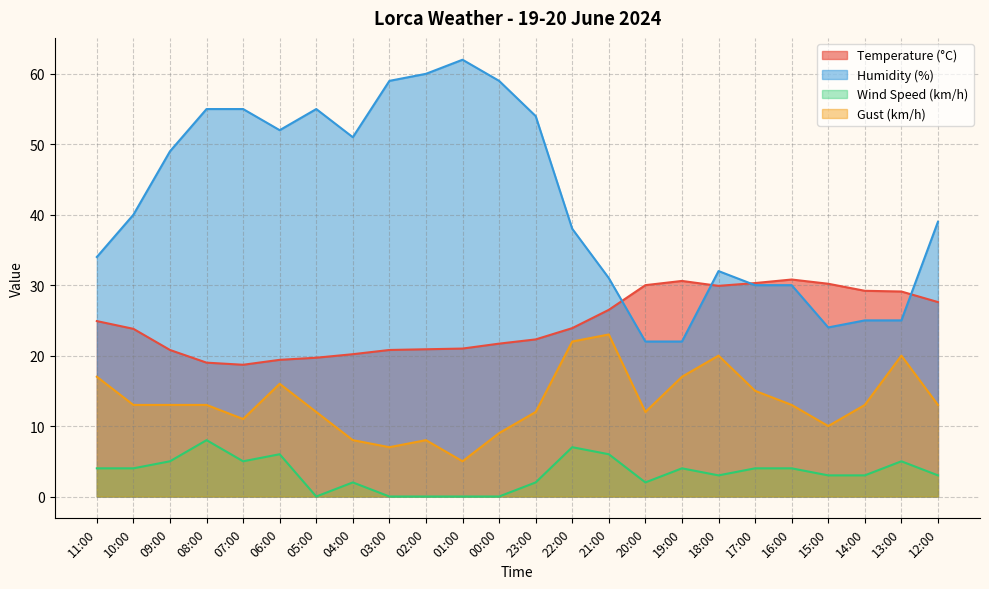

Is the value of Temperature (°C) at 07:00 greater than the value of Wind Speed (km/h) at 01:00?

Yes